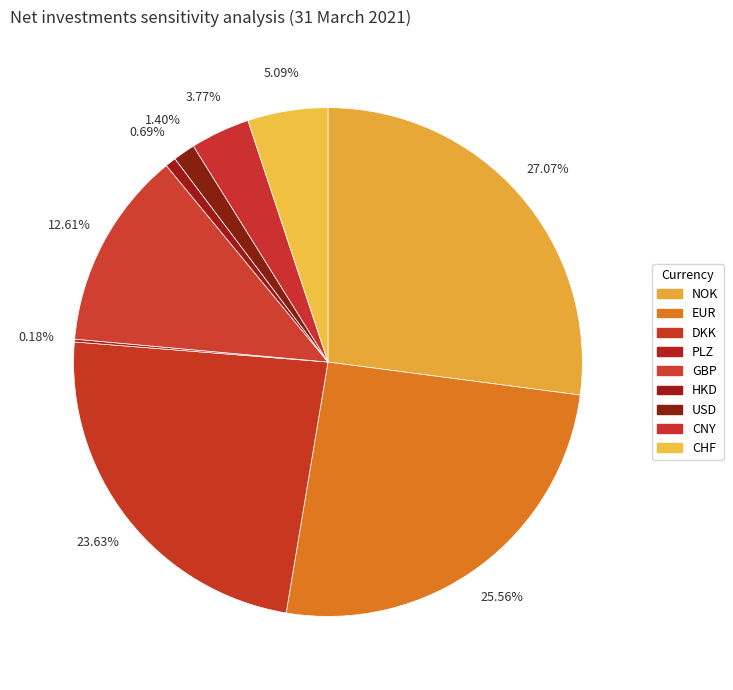

Does PLZ account for over 50% of the chart?

No